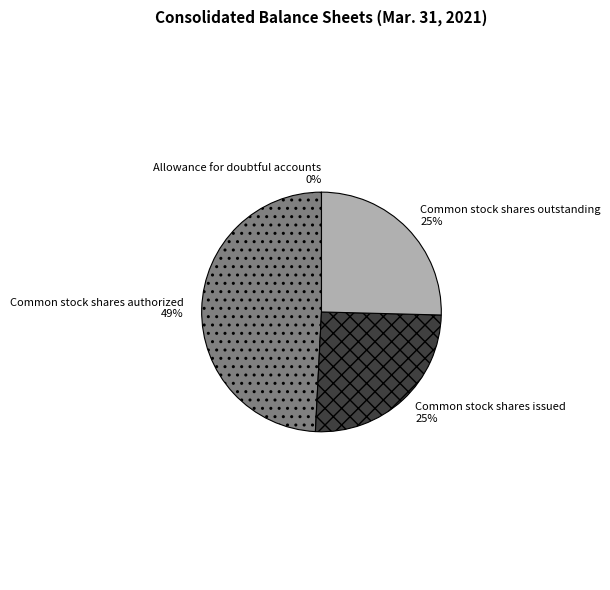

To the nearest percent, what is the average slice percentage?

25%